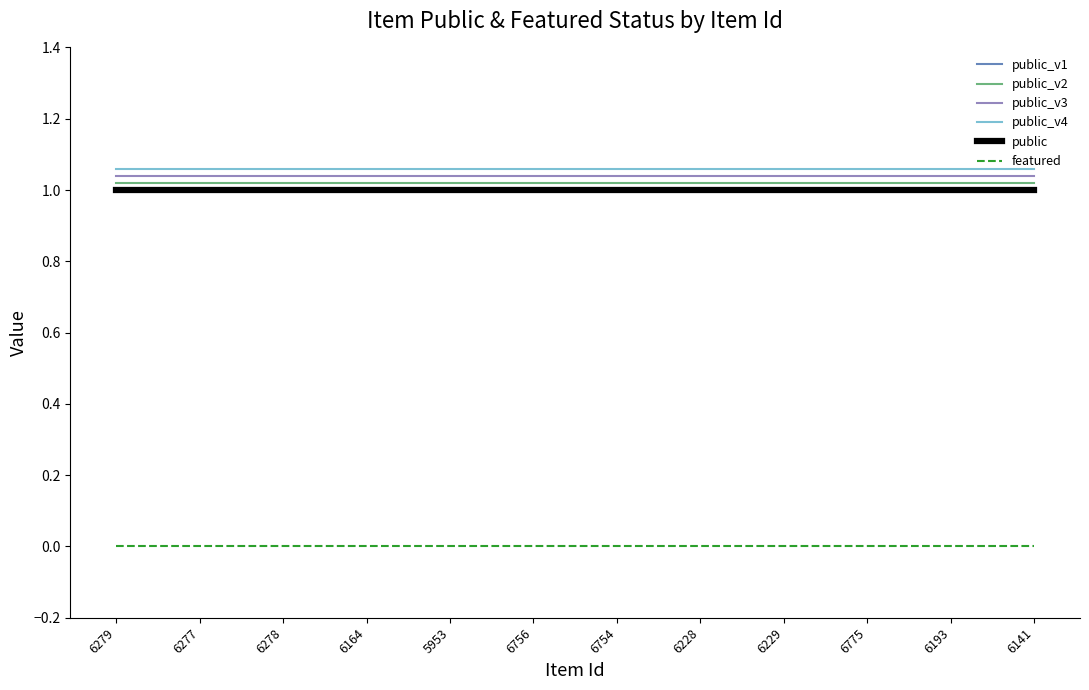

Does the chart display data point markers on the line(s)?

No